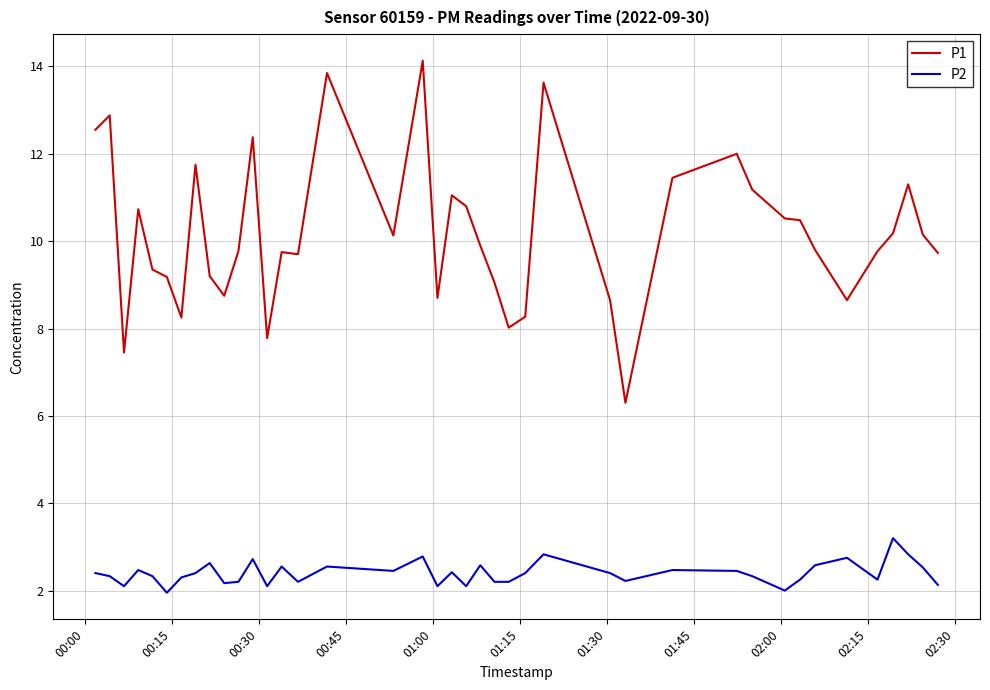

True or false: P2 and P1 intersect in this chart.

False